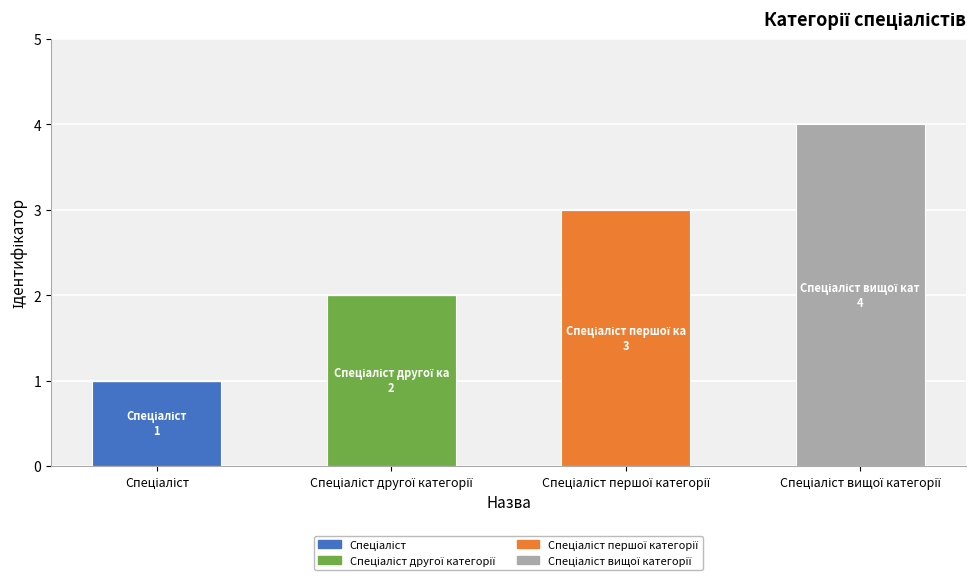

The Спеціаліст вищої категорії series shows -2 at Спеціаліст. True or false?

False